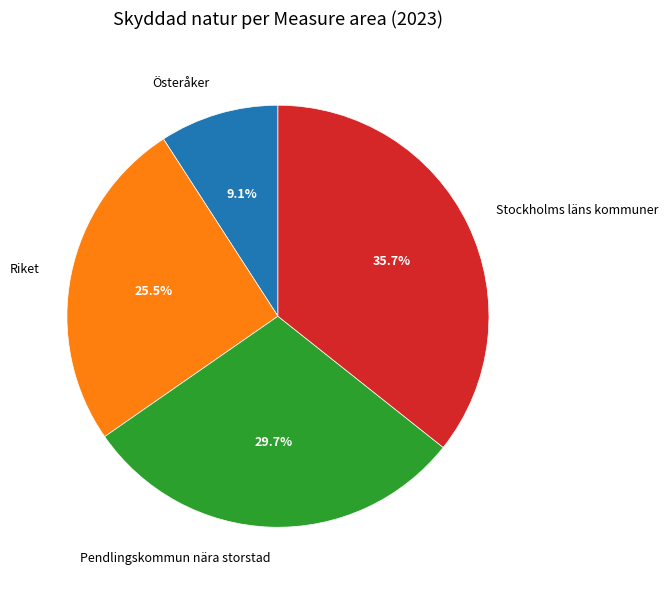

To the nearest percent, what percentage of the pie is Pendlingskommun nära storstad?

30%